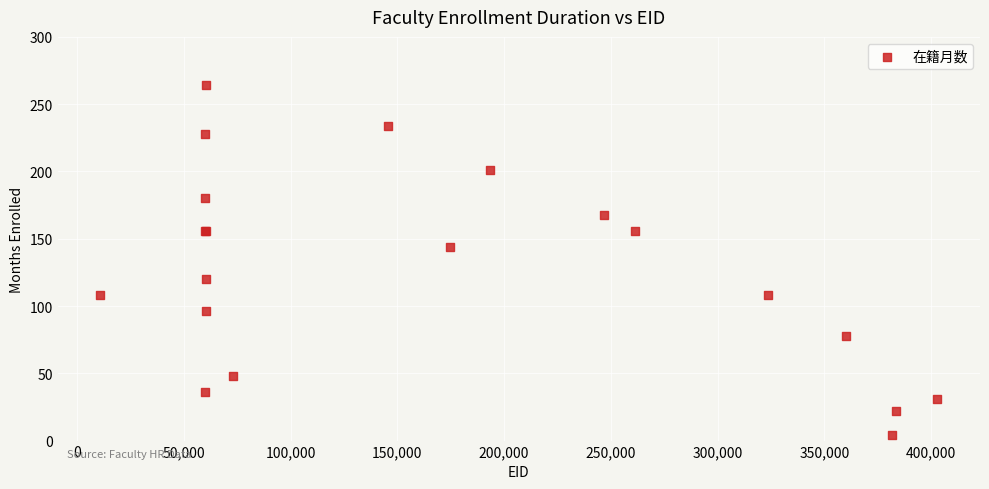

What Y value in the scatter plot is closest to 134?

144